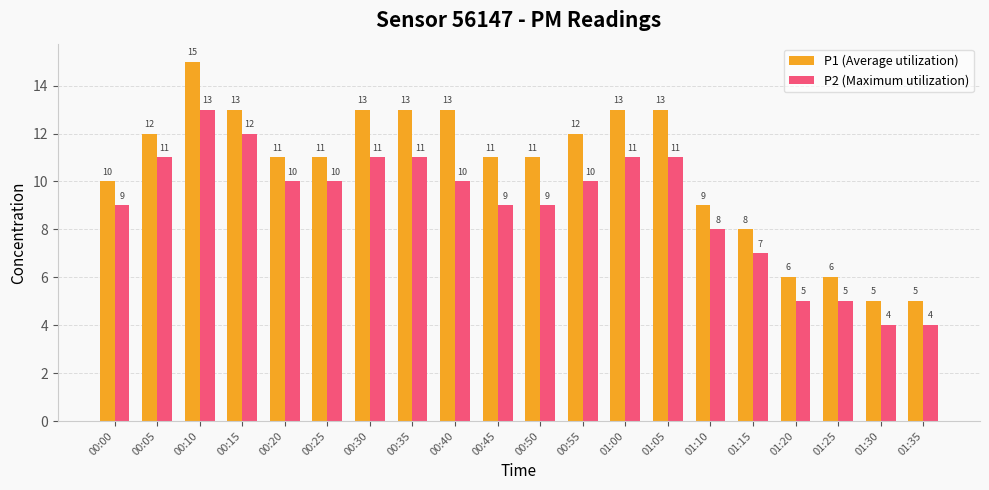

Rank the series at 01:05 from lowest to highest value.

P2 (Maximum utilization), P1 (Average utilization)